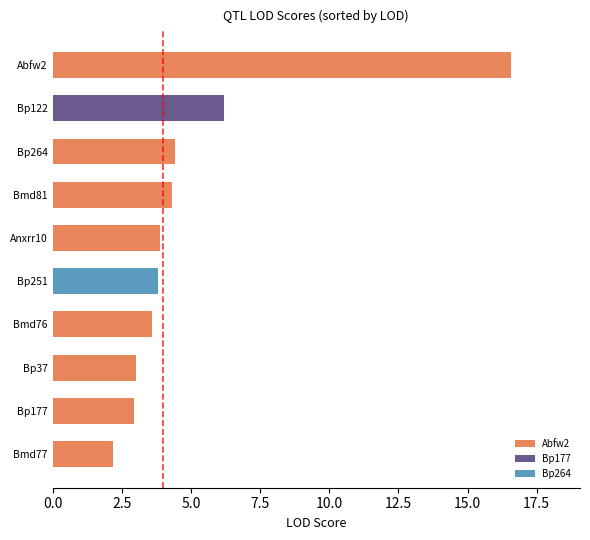

Reading bottom to top, list all the values displayed in this chart.

2.2	3.0	3.0	3.6	3.8	3.9	4.3	4.4	6.2	16.6